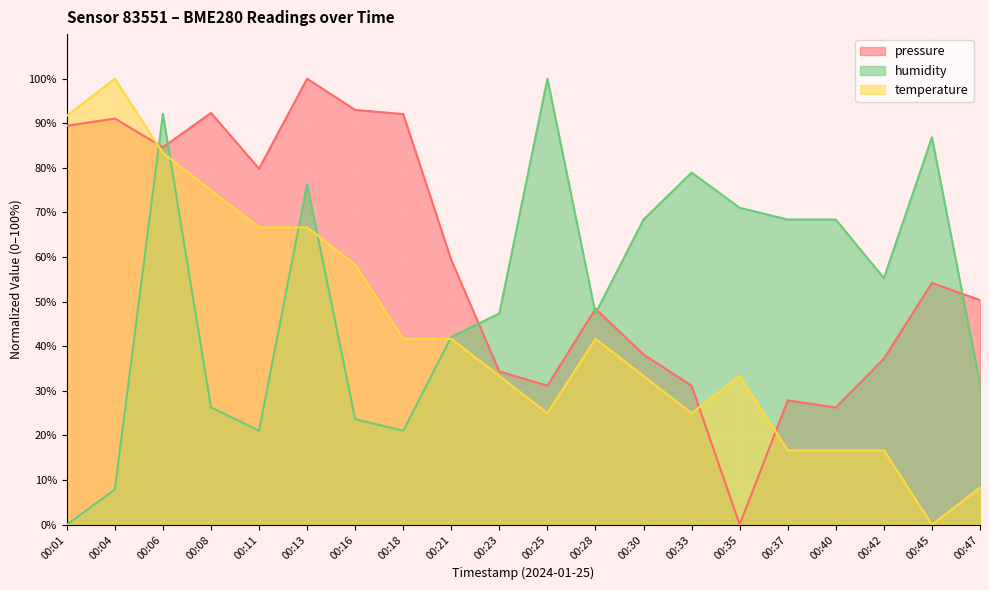

In humidity, how many points are higher than both neighbors (excluding endpoints)?

5